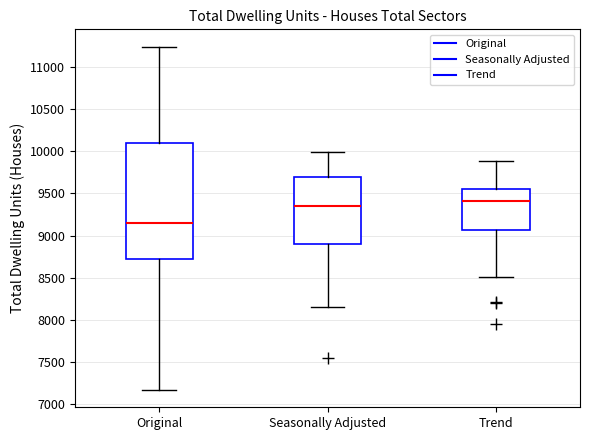

Reading left to right, transcribe this box plot: for each box, give where its median line is, the range the box spans, and where its two whiskers end, as read against the y-axis. The values are not printed on the chart, so give them approximately, as read against the axis.

Original: median 9150, box 8750 to 10100, whiskers 7150 to 11250
Seasonally Adjusted: median 9350, box 8900 to 9700, whiskers 8150 to 10000
Trend: median 9400, box 9050 to 9550, whiskers 8500 to 9900